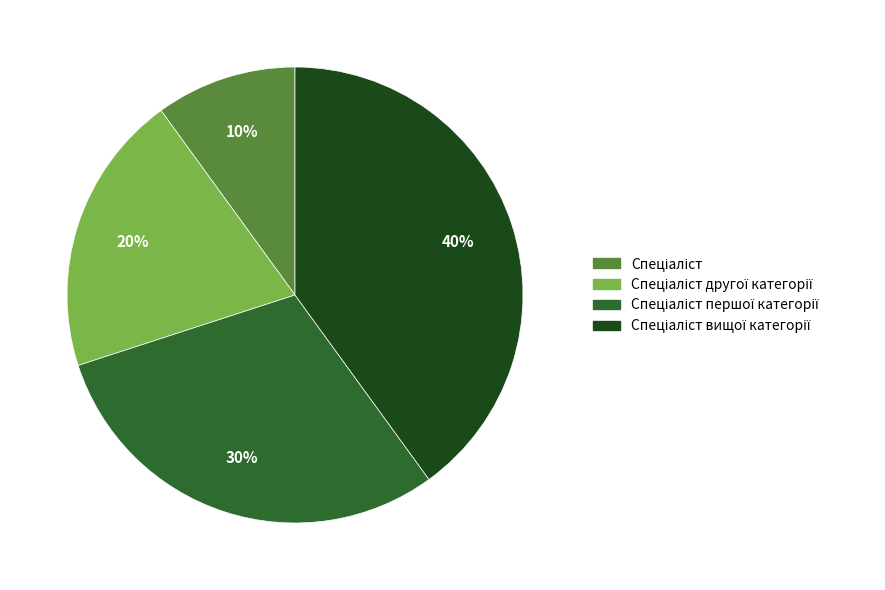

To the nearest percent, what is the average slice percentage?

25%